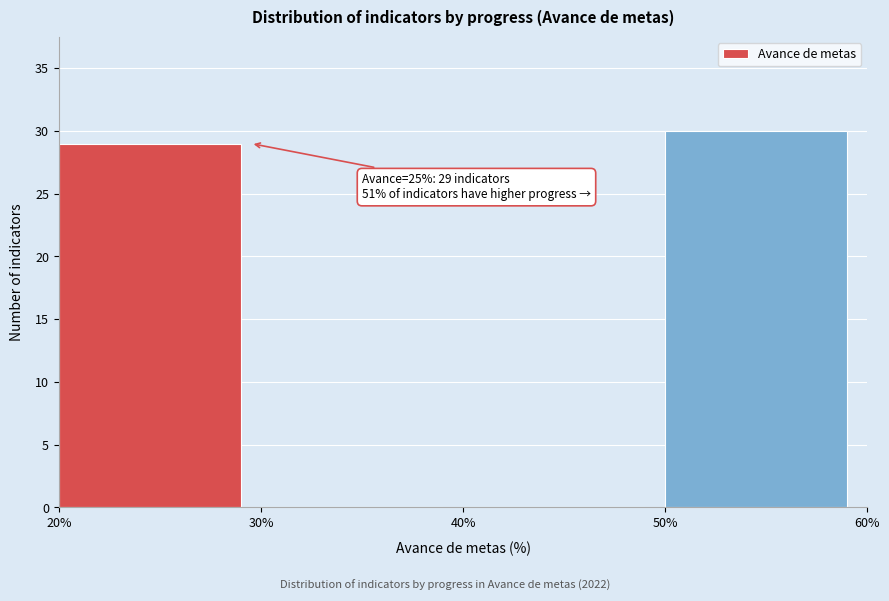

Which range on the x-axis has the tallest bar?

50% to 60%